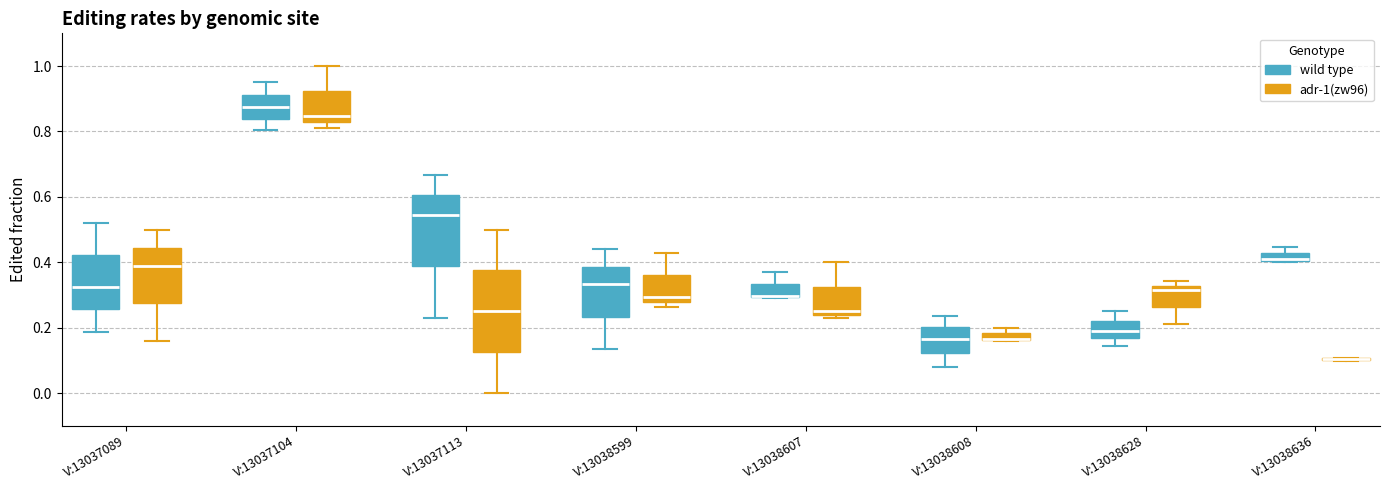

Which box is the tallest, from its lower edge to its upper edge?

V:13037113 (adr-1(zw96))